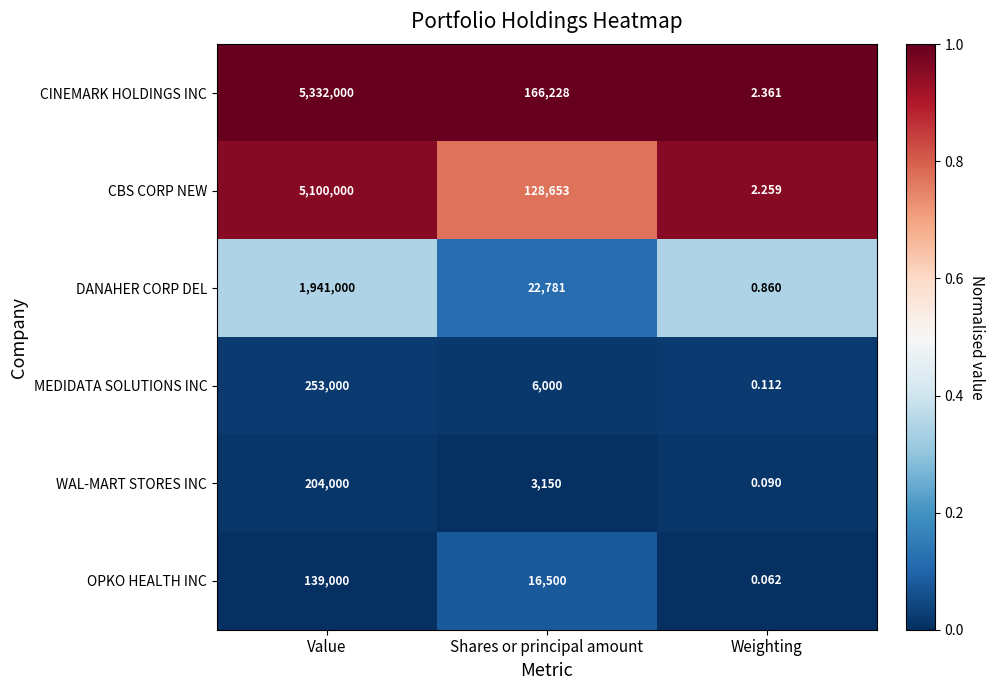

Which category has the highest value in the MEDIDATA SOLUTIONS INC series?

Value